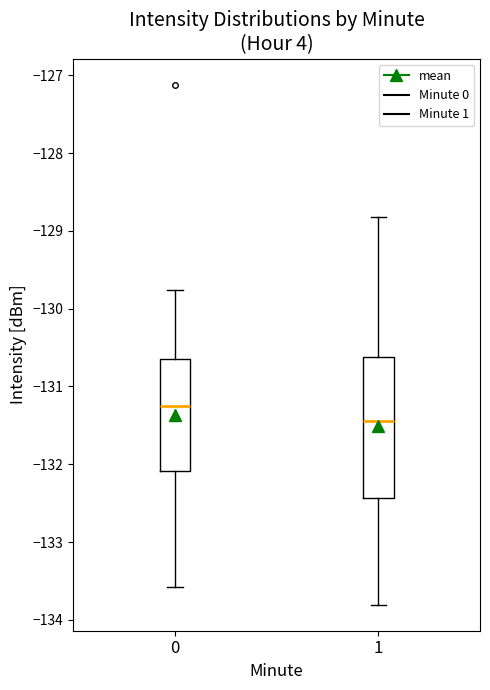

Which box has the lowest median line?

1